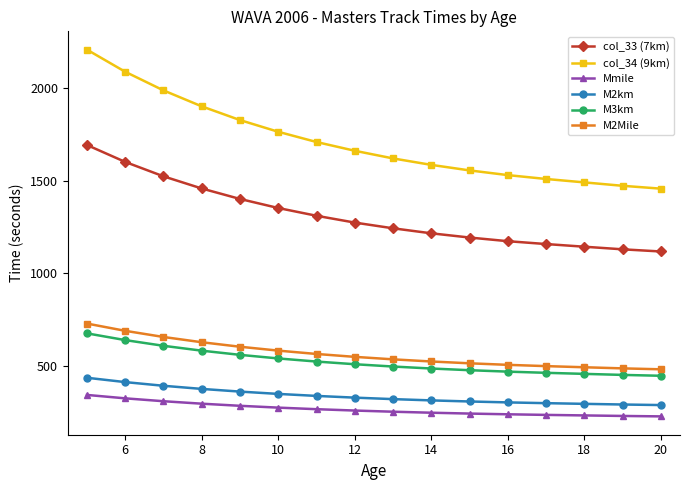

Which series has the largest total across all categories?

col_34 (9km)